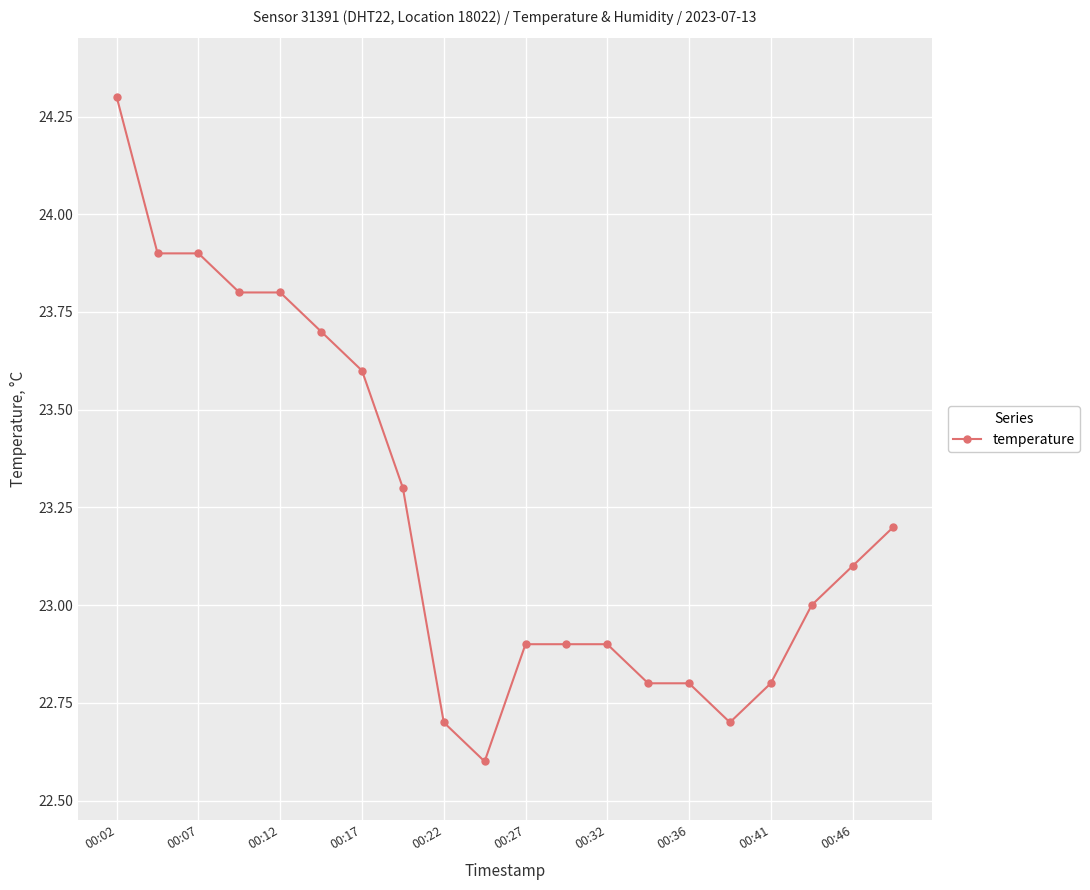

What is the value of the 17th point from the left?

22.8